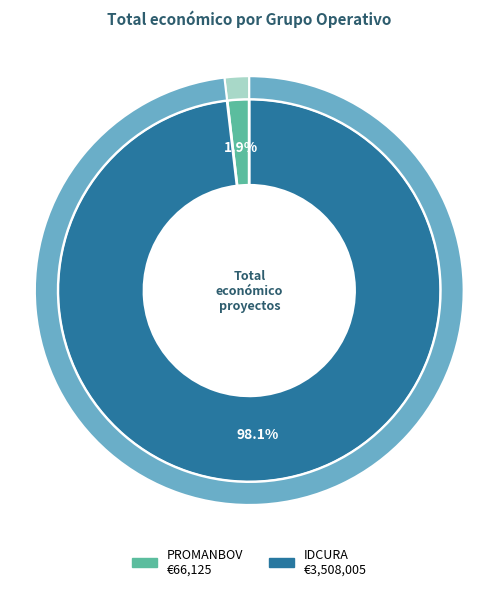

Which category has the biggest portion of the pie?

IDCURA